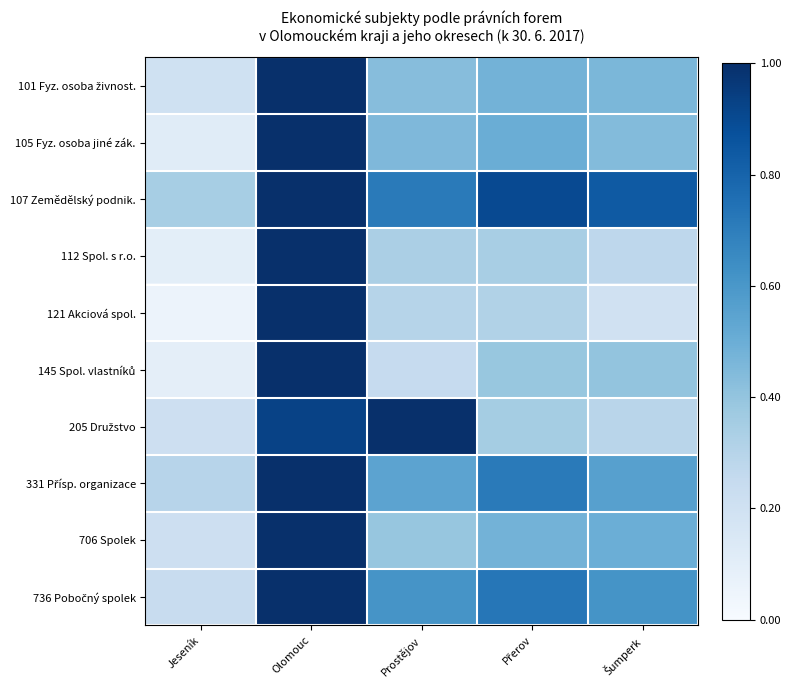

At how many categories does at least one series exceed 0?

5